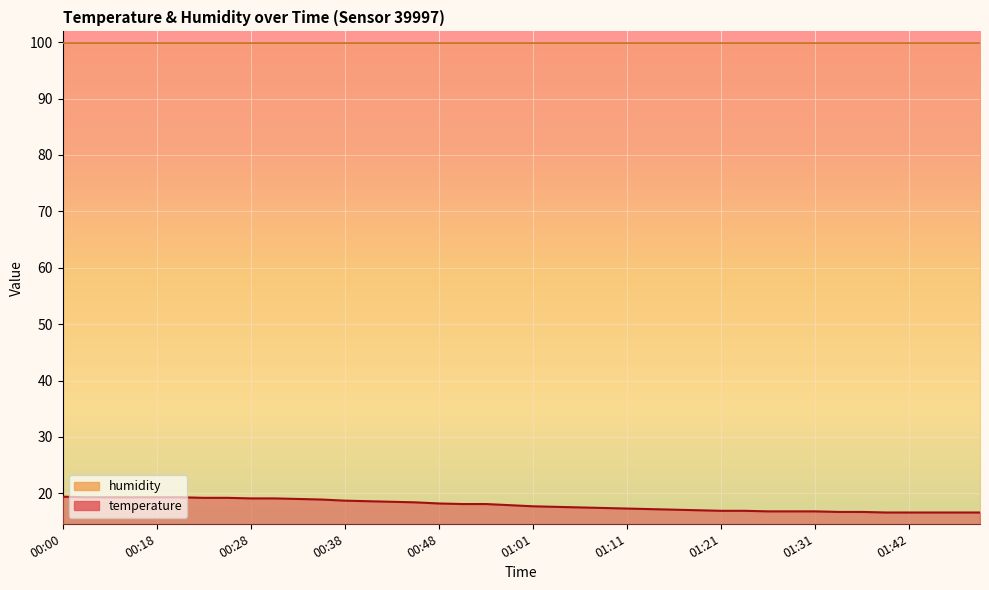

What is the difference between the maximum and minimum values?

2.8